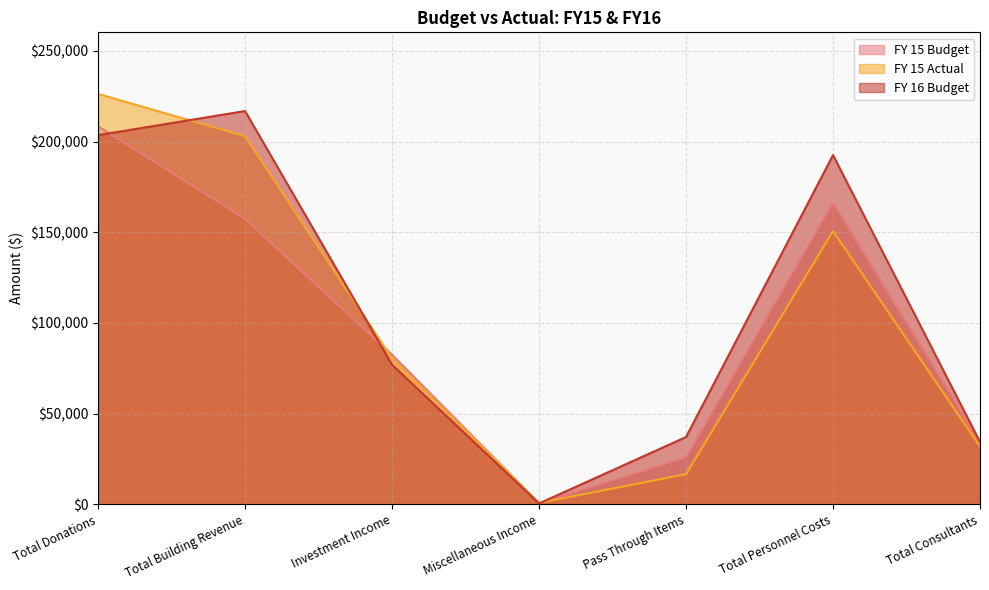

At which category does FY 16 Budget reach its first local peak?

Total Building Revenue